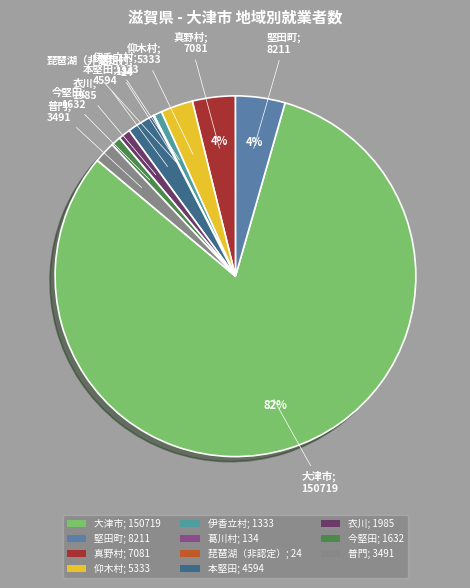

To the nearest percent, what is the average slice percentage?

9%